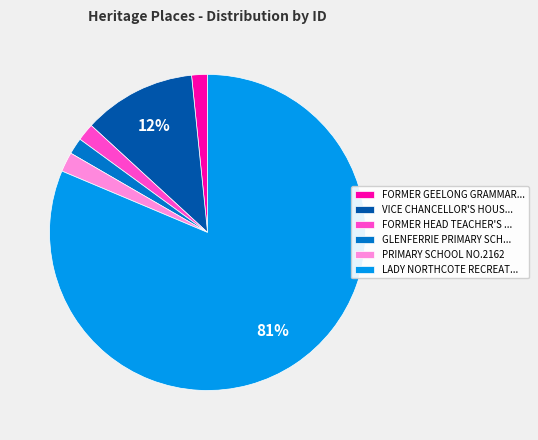

Is the sum of FORMER HEAD TEACHER'S ... and VICE CHANCELLOR'S HOUS... greater than half?

No